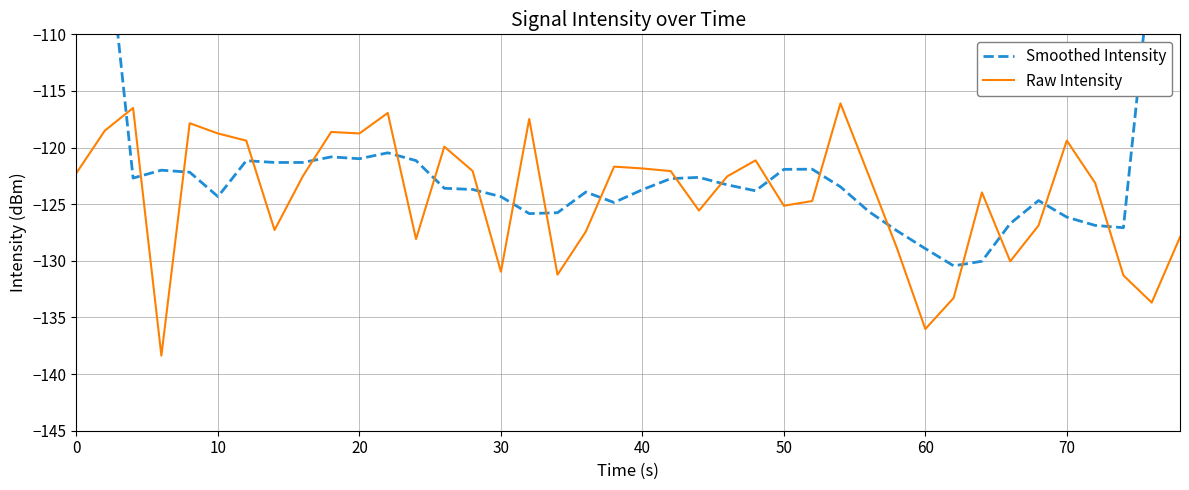

Which series ends up on top after the final intersection of Smoothed Intensity and Raw Intensity?

Smoothed Intensity